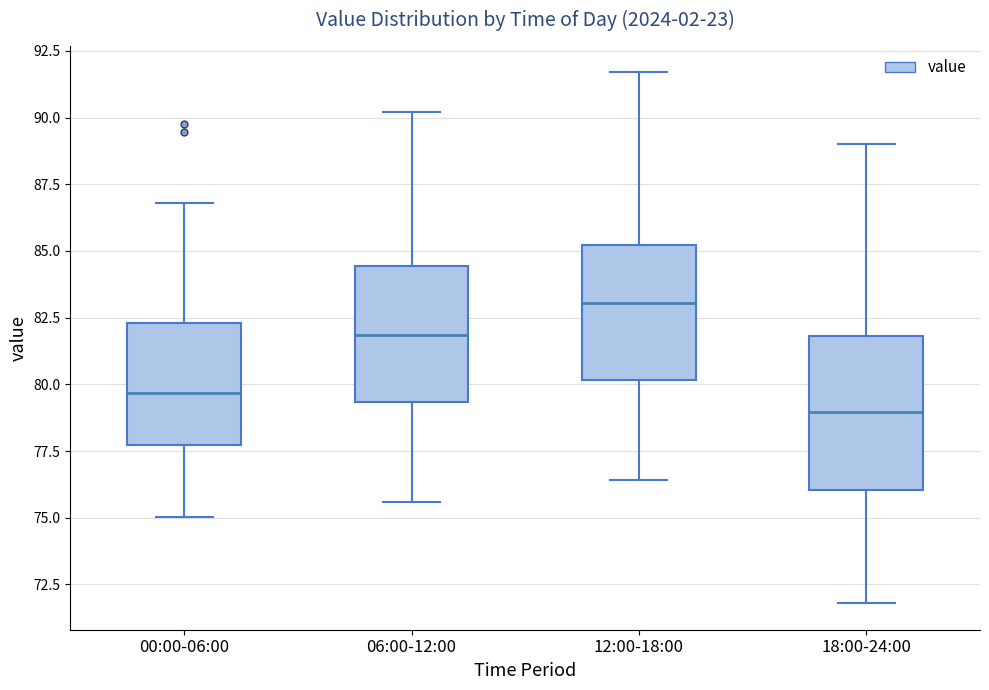

Reading left to right, read every box against the y-axis: the position of its median line, the range the box covers, and the ends of its whiskers. The values are not printed on the chart, so give them approximately, as read against the axis.

00:00-06:00: median 79.5, box 77.5 to 82.5, whiskers 75.0 to 87.0
06:00-12:00: median 82.0, box 79.5 to 84.5, whiskers 75.5 to 90.0
12:00-18:00: median 83.0, box 80.0 to 85.0, whiskers 76.5 to 91.5
18:00-24:00: median 79.0, box 76.0 to 82.0, whiskers 72.0 to 89.0